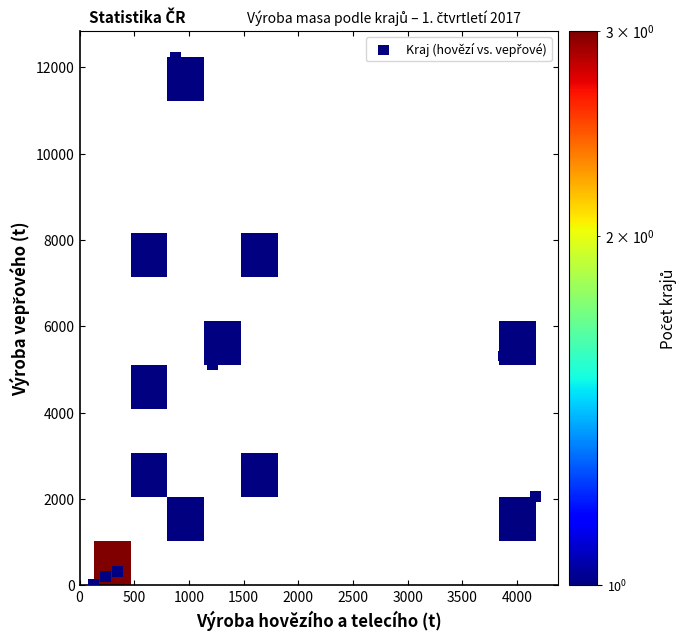

What Y value in the scatter plot is closest to 6121?

5312